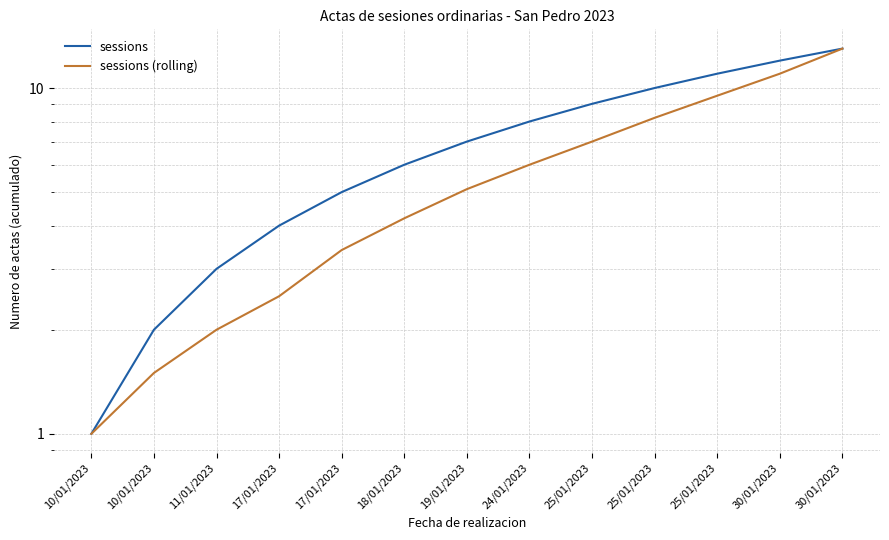

What is the label of the 6th point from the left?

18/01/2023